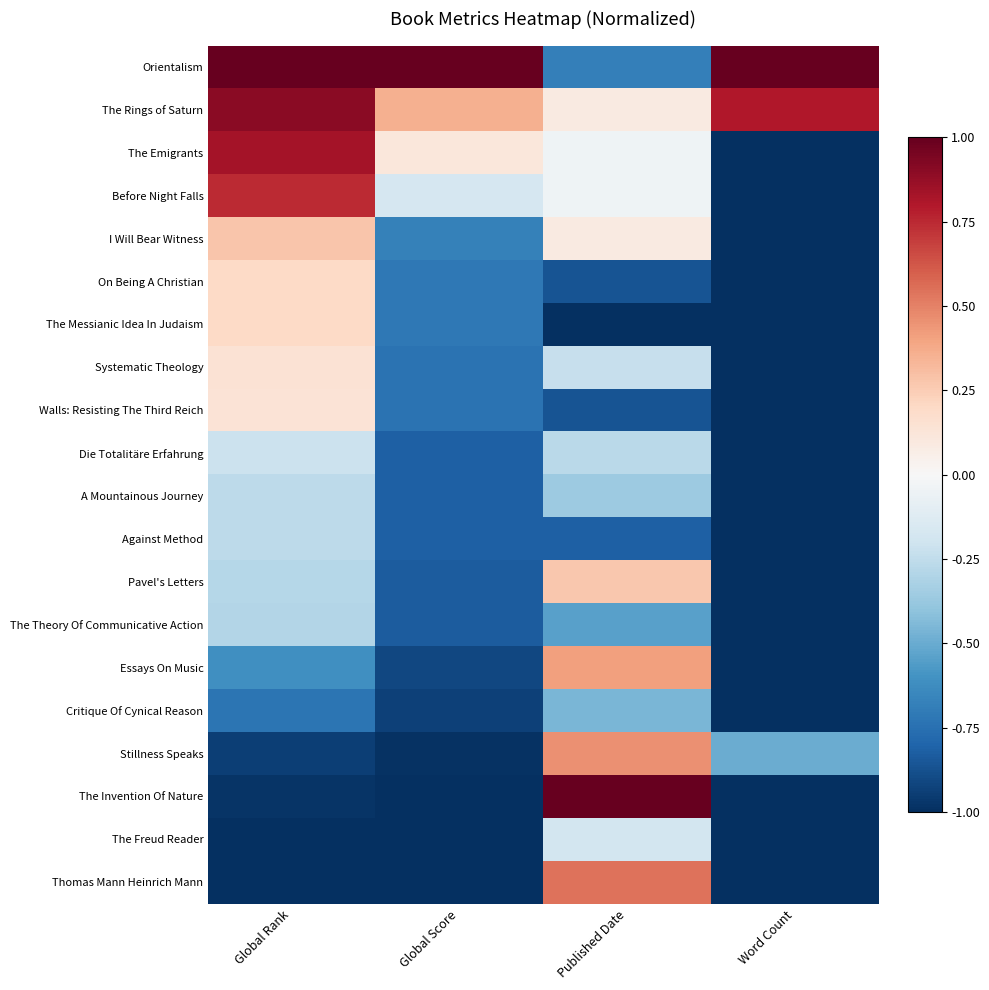

List the series in order of their peak value, highest first.

Orientalism, The Invention Of Nature, The Rings of Saturn, The Emigrants, Before Night Falls, Thomas Mann Heinrich Mann, Stillness Speaks, Essays On Music, I Will Bear Witness, Pavel's Letters, On Being A Christian, The Messianic Idea In Judaism, Systematic Theology, Walls: Resisting The Third Reich, The Freud Reader, Die Totalitäre Erfahrung, A Mountainous Journey, Against Method, The Theory Of Communicative Action, Critique Of Cynical Reason